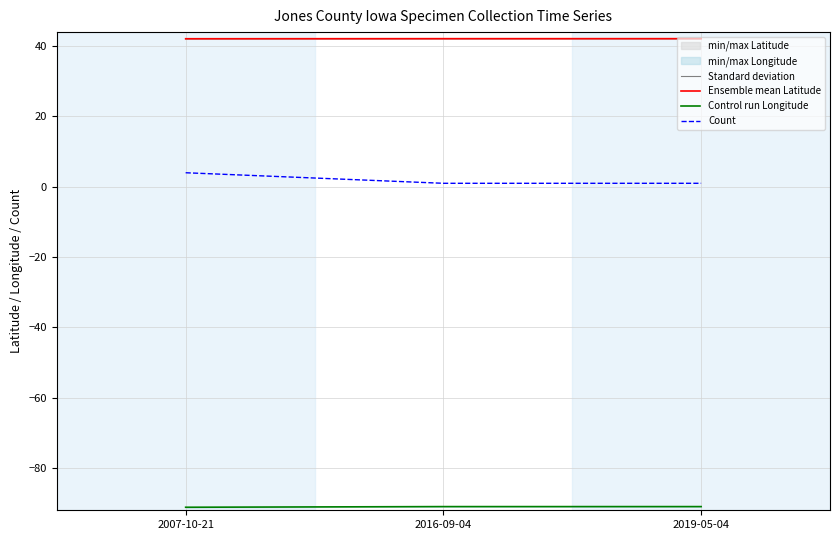

Which category has the highest value in the Control run Longitude series?

2016-09-04